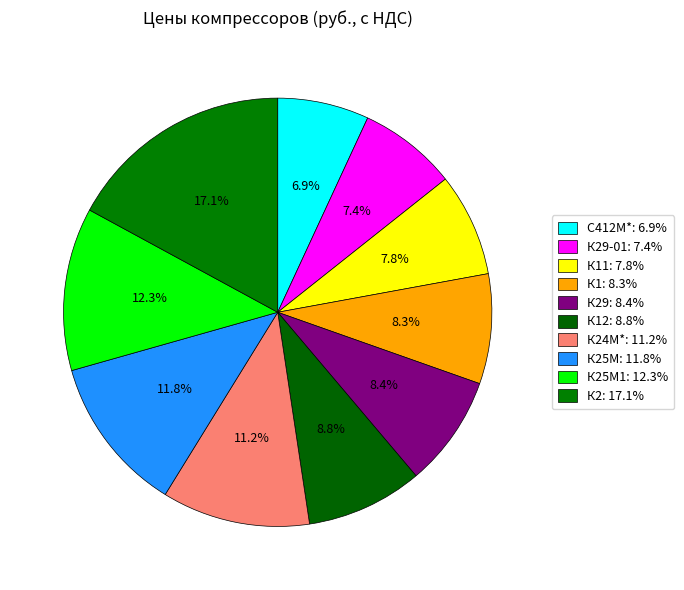

How many slices are in this pie chart?

10